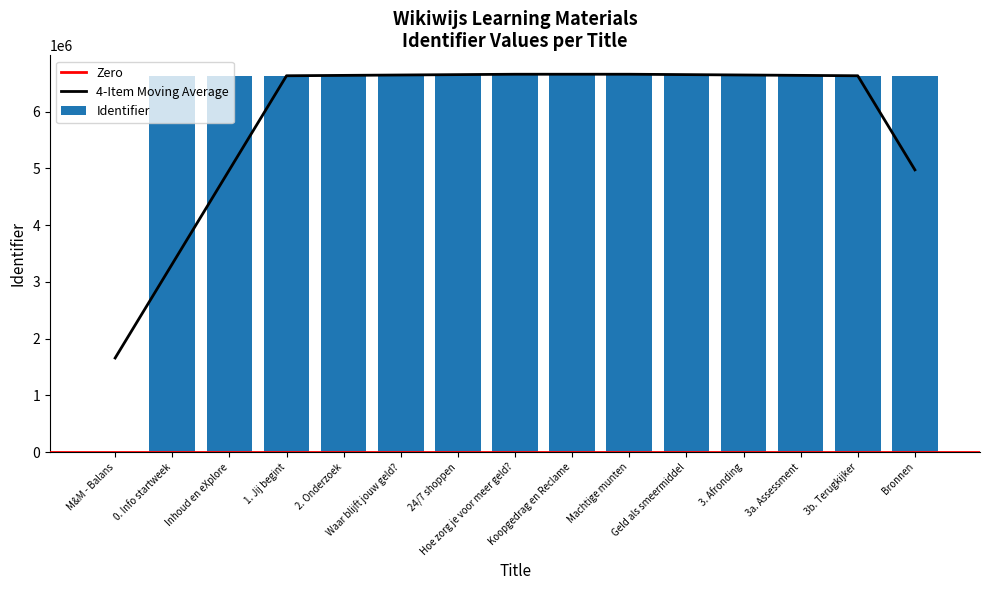

Reading left to right, what are all the values shown in this chart?

M&M - Balans=0	0. Info startweek=6631448	Inhoud en eXplore=6631449	1. Jij begint=6631453	2. Onderzoek=6631458	Waar blijft jouw geld?=6658235	24/7 shoppen=6658237	Hoe zorg je voor meer geld?=6658271	Koopgedrag en Reclame=6658352	Machtige munten=6658357	Geld als smeermiddel=6658465	3. Afronding=6631465	3a. Assessment=6631466	3b. Terugkijker=6631468	Bronnen=6631469